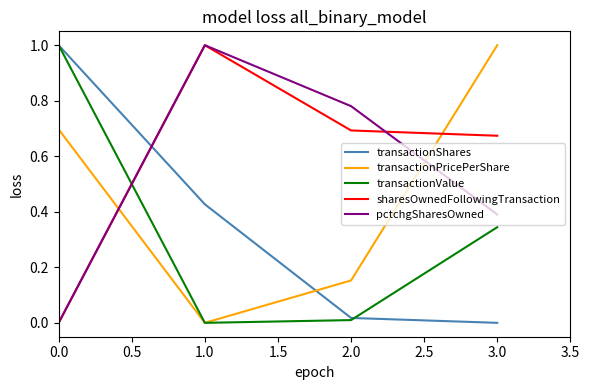

True or false: transactionValue and sharesOwnedFollowingTransaction cross at least once.

True